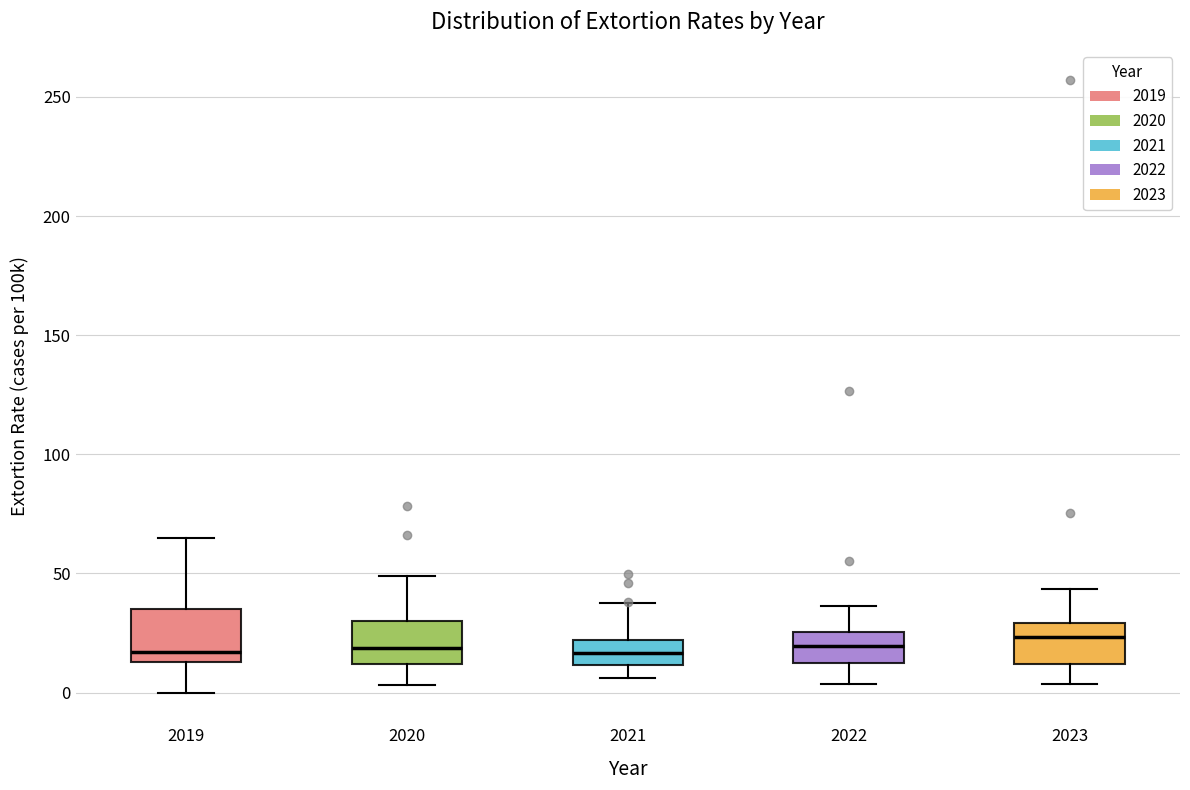

Reading left to right, transcribe this box plot: for each box, give where its median line is, the range the box spans, and where its two whiskers end, as read against the y-axis. The values are not printed on the chart, so give them approximately, as read against the axis.

2019: median 15 (just above the box's lower edge), box 15 to 35, whiskers 0 to 65
2020: median 20, box 10 to 30, whiskers 5 to 50
2021: median 15, box 10 to 20, whiskers 5 to 35
2022: median 20, box 10 to 25, whiskers 5 to 35
2023: median 25, box 10 to 30, whiskers 5 to 45